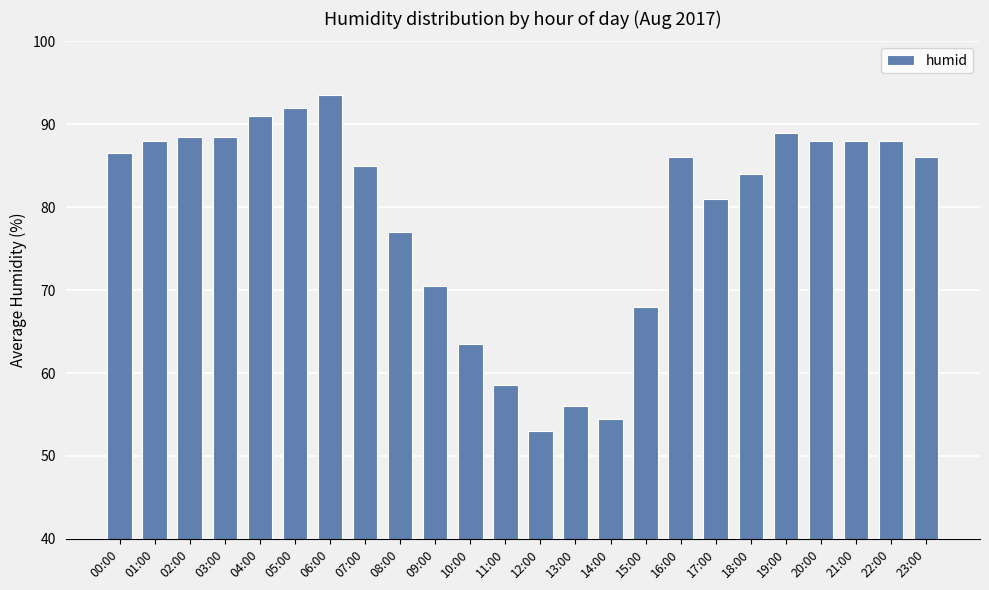

What is the difference between the values at 11:00 and 23:00?

27.5